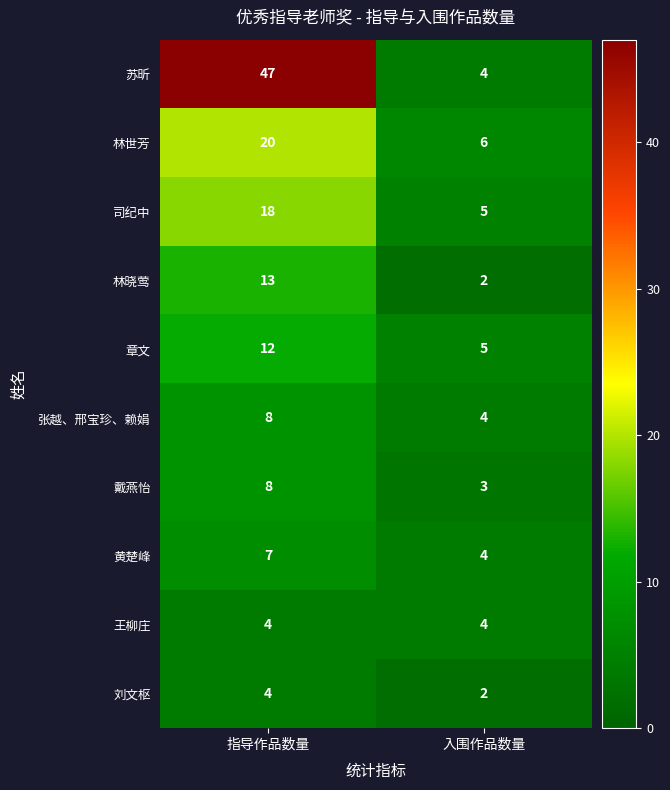

What is the highest value of the 王柳庄 series?

4